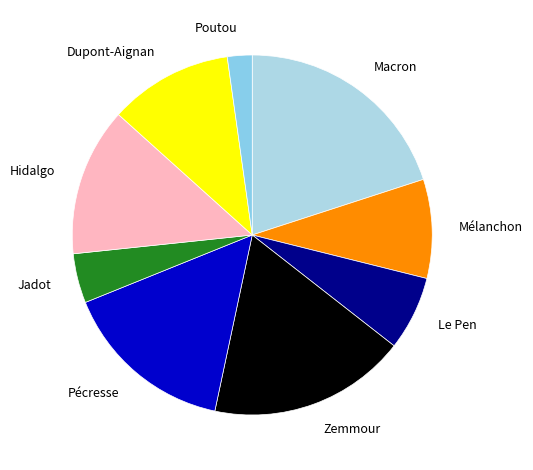

How many segments does this pie chart have?

9